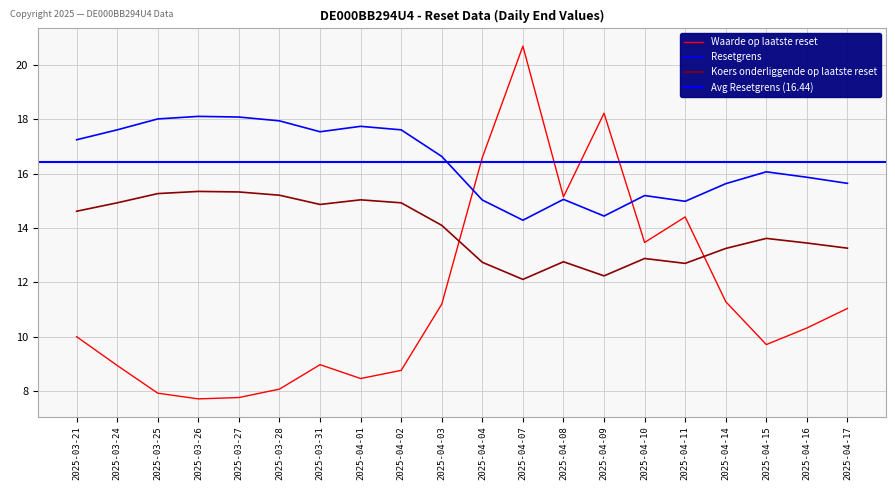

Between 2025-04-14 and 2025-04-11, which is larger?

2025-04-11